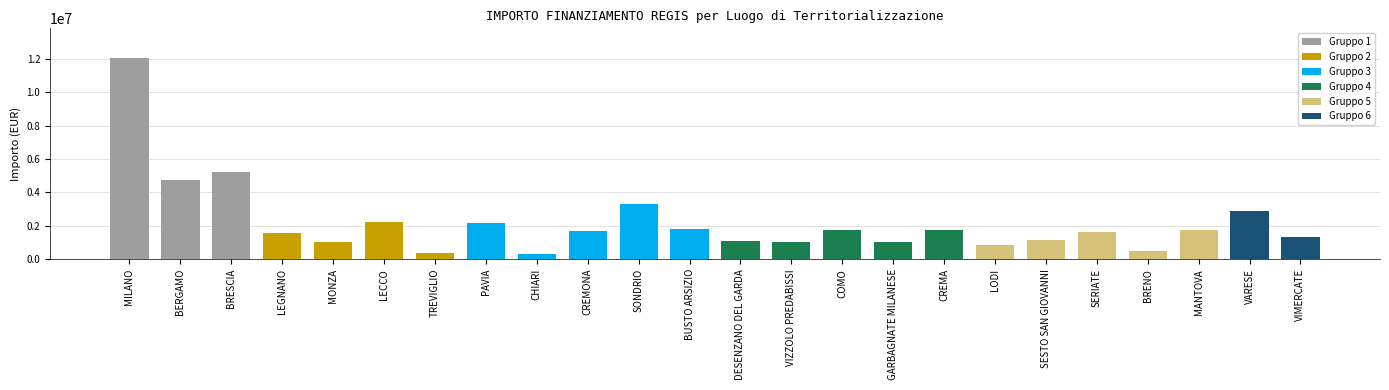

Where does the data first go above 1689990?

MILANO